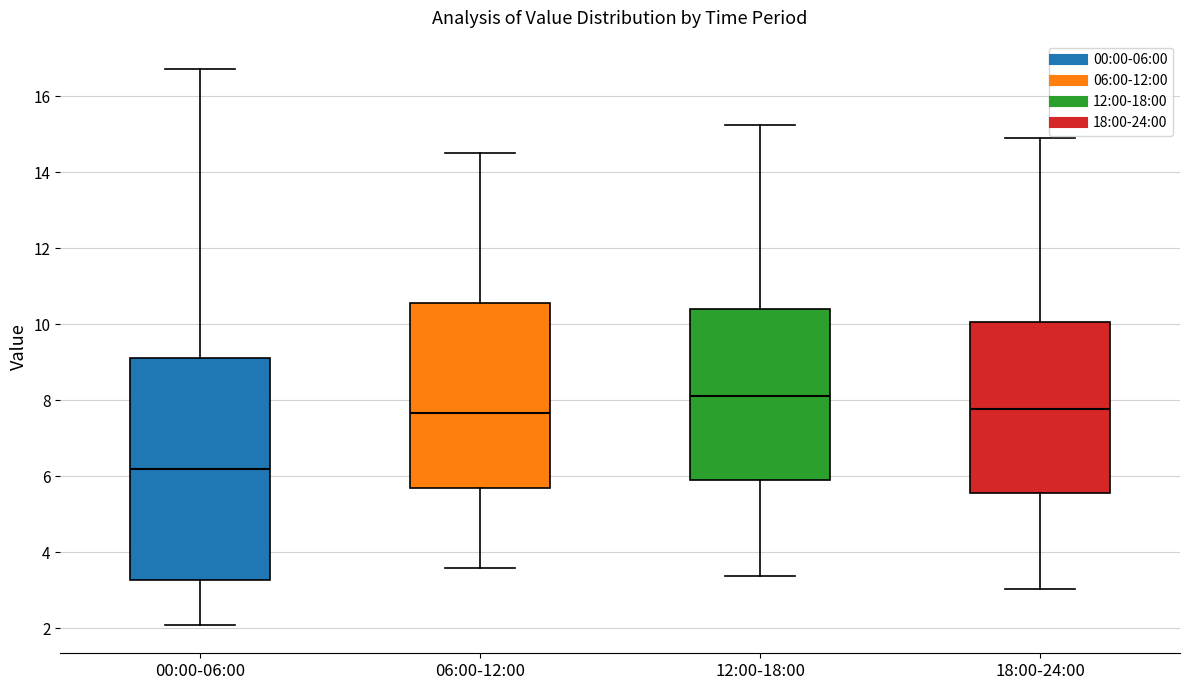

Reading left to right, read every box against the y-axis: the position of its median line, the range the box covers, and the ends of its whiskers. The values are not printed on the chart, so give them approximately, as read against the axis.

00:00-06:00: median 6.2, box 3.2 to 9.2, whiskers 2.0 to 16.8
06:00-12:00: median 7.6, box 5.6 to 10.6, whiskers 3.6 to 14.6
12:00-18:00: median 8.2, box 5.8 to 10.4, whiskers 3.4 to 15.2
18:00-24:00: median 7.8, box 5.6 to 10.0, whiskers 3.0 to 15.0